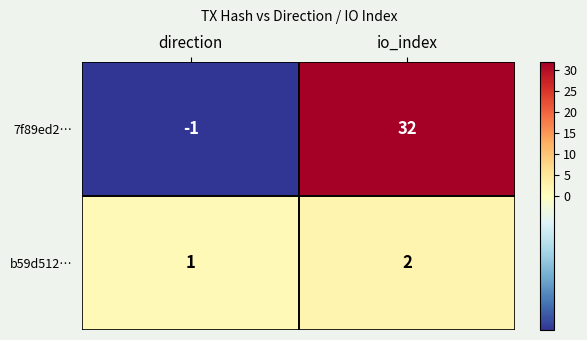

At which label does 7f89ed2… reach its minimum?

direction